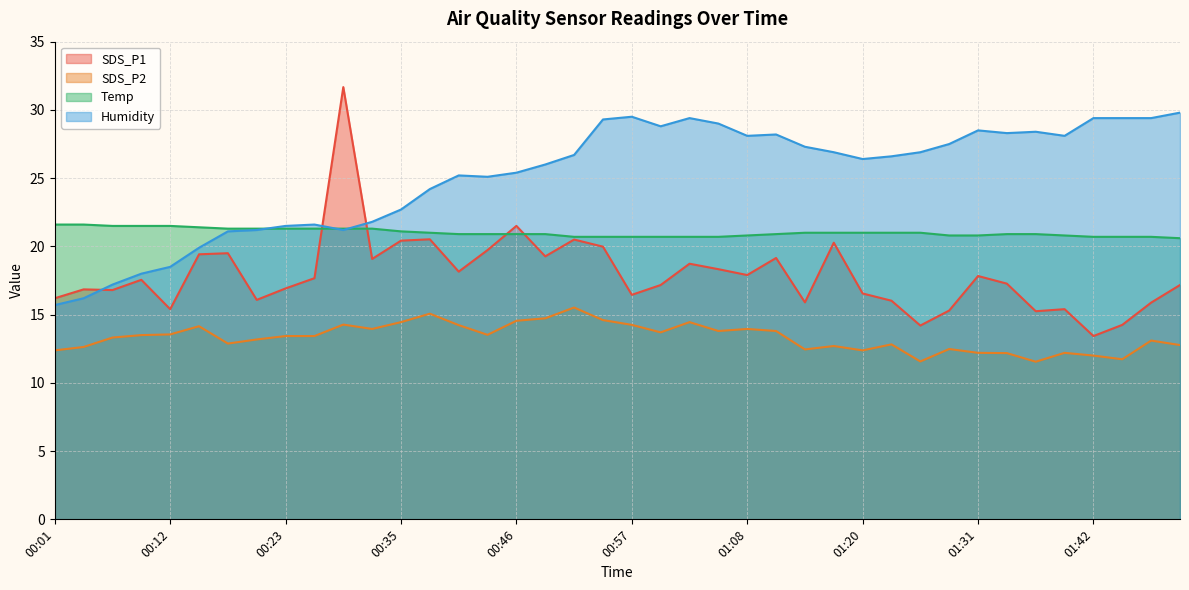

True or false: SDS_P2 and SDS_P1 intersect in this chart.

False